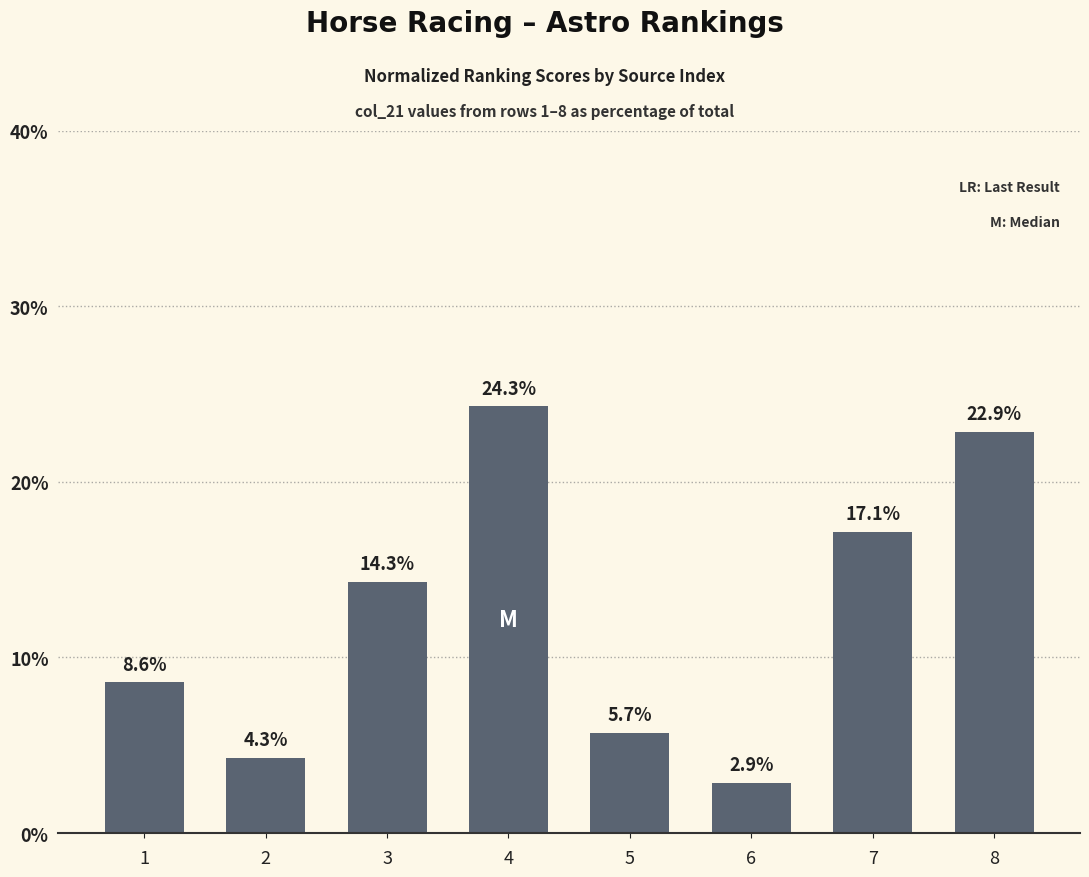

What is the greatest value displayed?

24.3